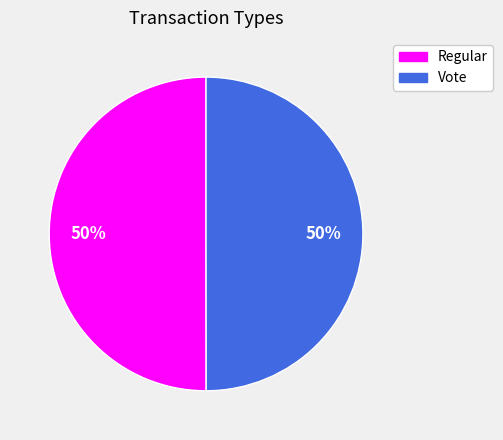

Approximately how many times larger is the value at Regular compared to Vote?

1.0